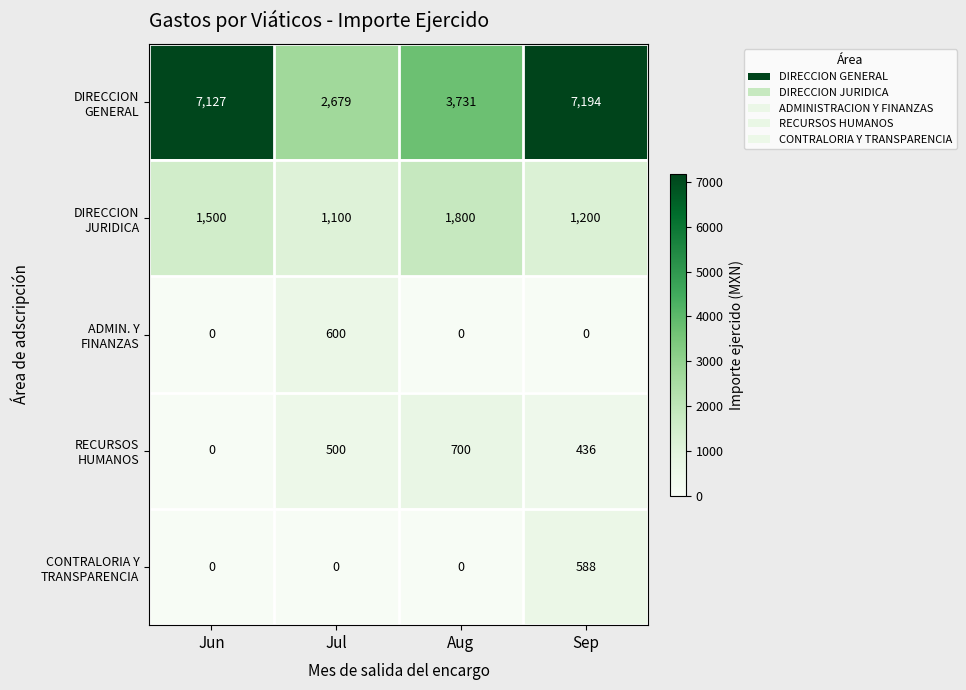

What is the greatest value displayed?

7194